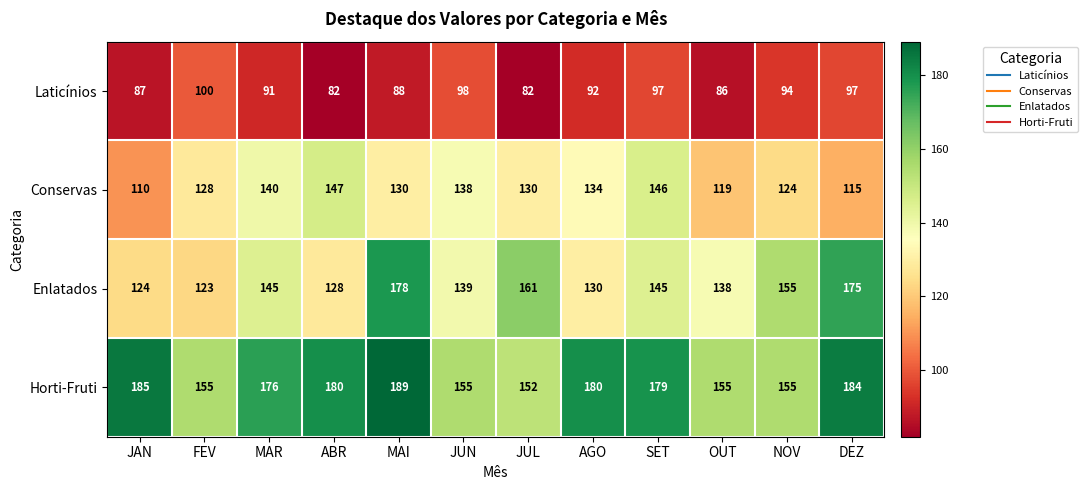

At how many categories does at least one series exceed 99?

12